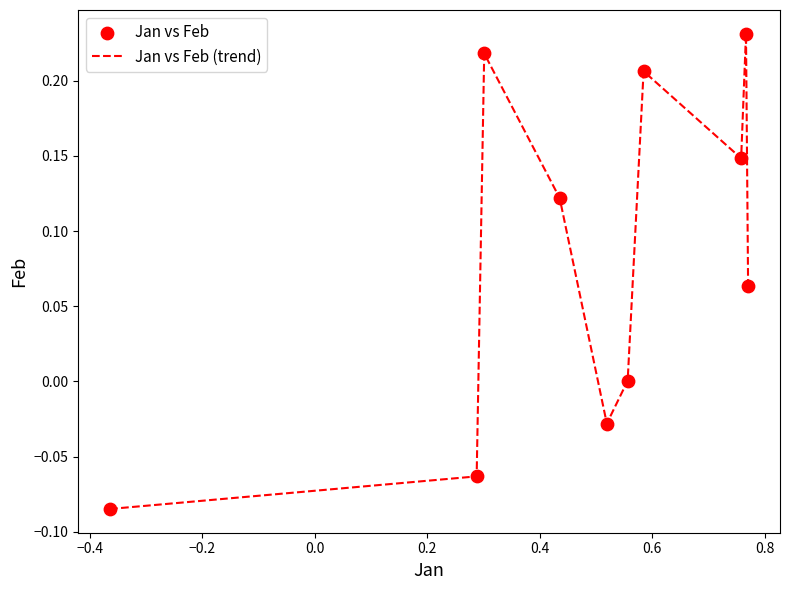

How many lines are shown in the chart?

1